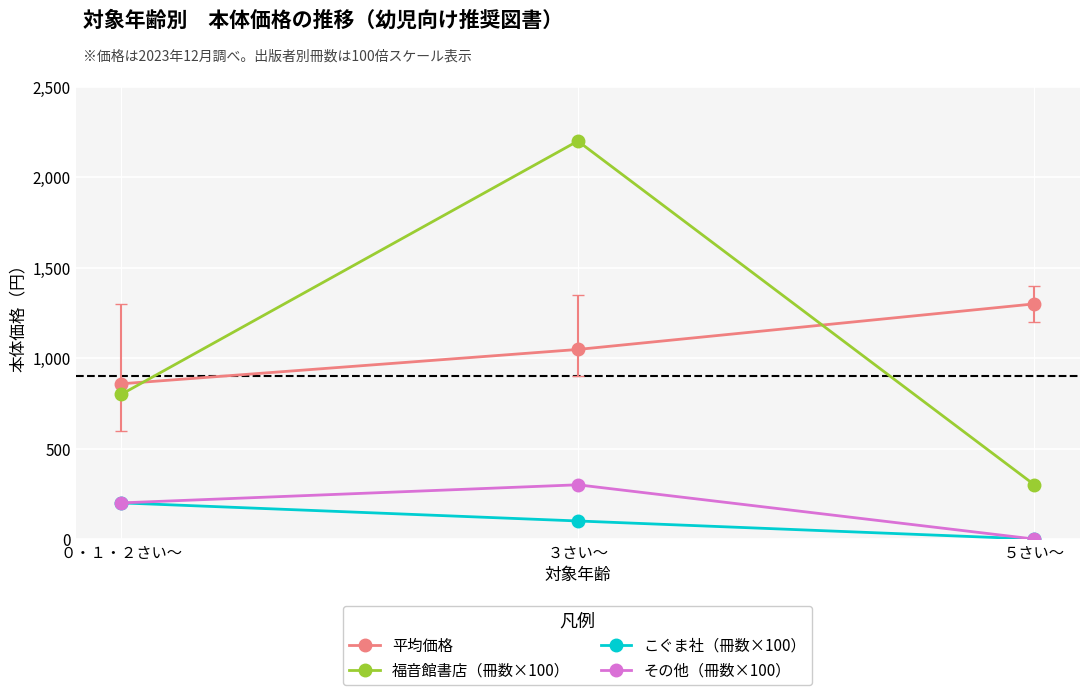

Is the value of その他（冊数×100） at ０・１・２さい～ greater than the value of 平均価格 at ５さい～?

No